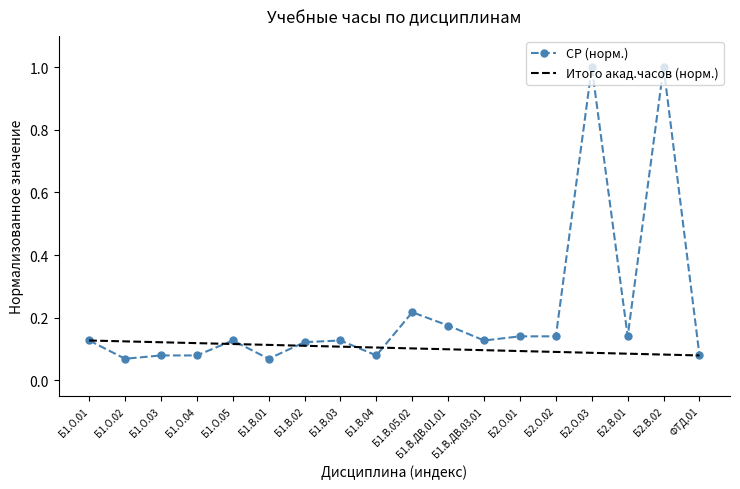

Rank the categories by value from highest to lowest.

Б2.О.03, Б2.В.02, Б1.В.05.02, Б1.В.ДВ.01.01, Б2.О.01, Б2.О.02, Б2.В.01, Б1.О.01, Б1.О.05, Б1.В.03, Б1.В.ДВ.03.01, Б1.В.02, Б1.О.03, Б1.О.04, Б1.В.04, ФТД.01, Б1.О.02, Б1.В.01